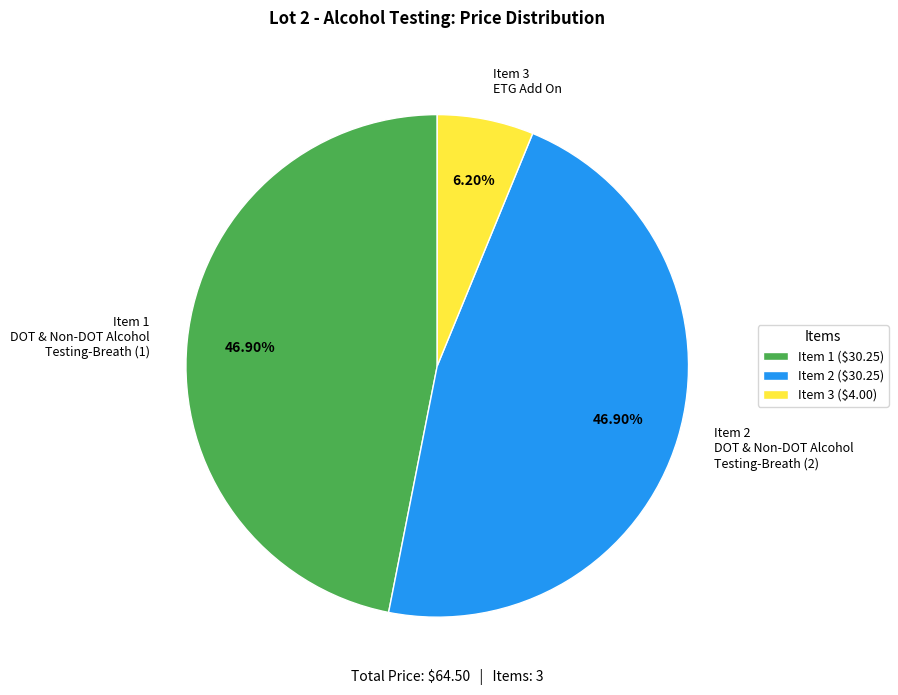

Is Item 3 ETG Add On the majority of the pie?

No